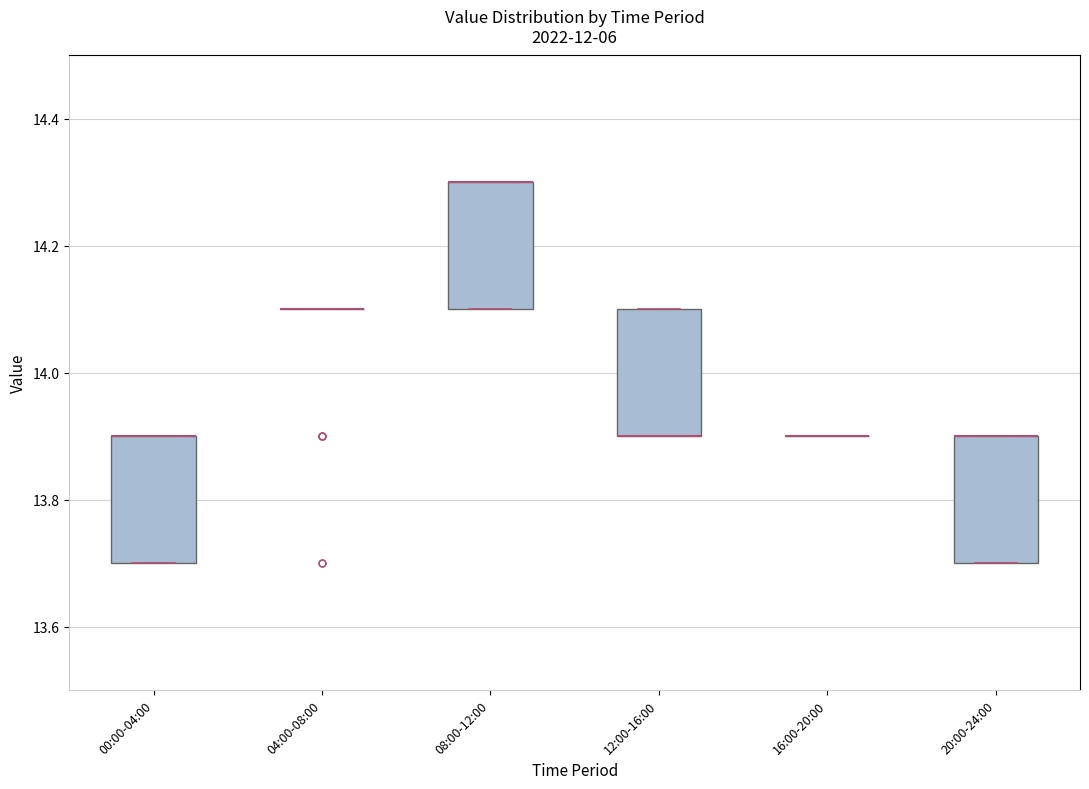

Reading left to right, transcribe this box plot: for each box, give where its median line is, the range the box spans, and where its two whiskers end, as read against the y-axis. The values are not printed on the chart, so give them approximately, as read against the axis.

00:00-04:00: median 13.9 (drawn on the box's upper edge), box 13.7 to 13.9, whiskers 13.7 to 13.9
04:00-08:00: box collapsed to a line at 14.1, whiskers 14.1 to 14.1
08:00-12:00: median 14.3 (drawn on the box's upper edge), box 14.1 to 14.3, whiskers 14.1 to 14.3
12:00-16:00: median 13.9 (drawn on the box's lower edge), box 13.9 to 14.1, whiskers 13.9 to 14.1
16:00-20:00: box collapsed to a line at 13.9, whiskers 13.9 to 13.9
20:00-24:00: median 13.9 (drawn on the box's upper edge), box 13.7 to 13.9, whiskers 13.7 to 13.9